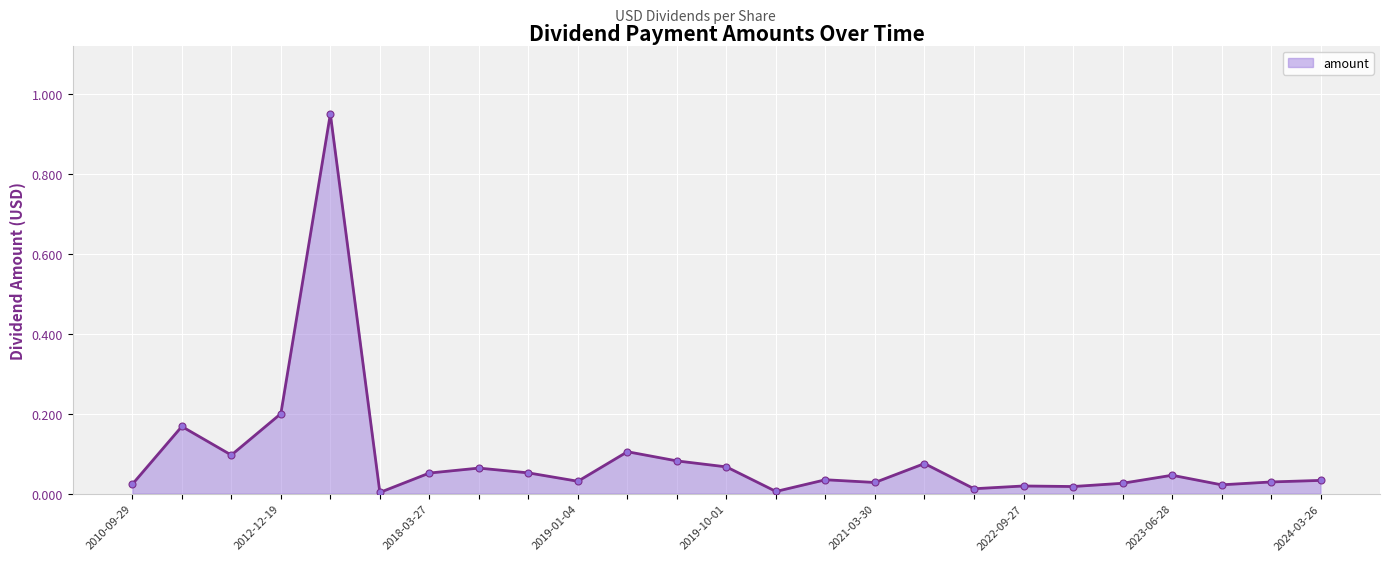

What is the difference between the maximum and minimum values?

0.9